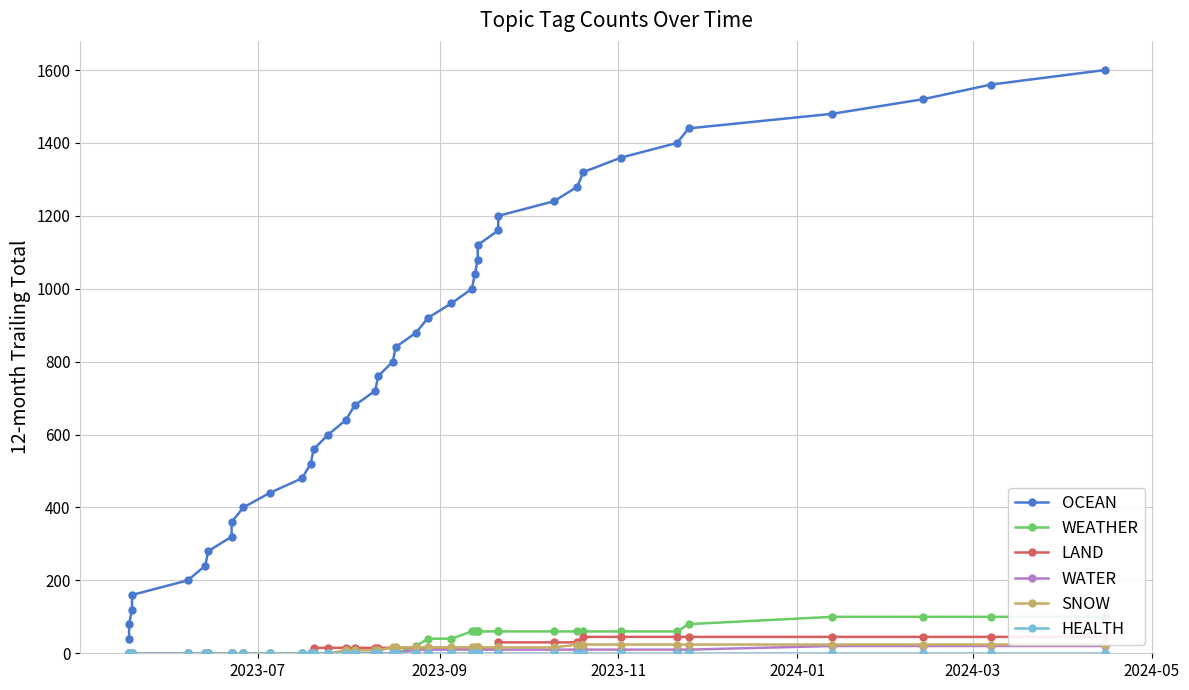

Count the WEATHER values in the range 0 to 60.

35